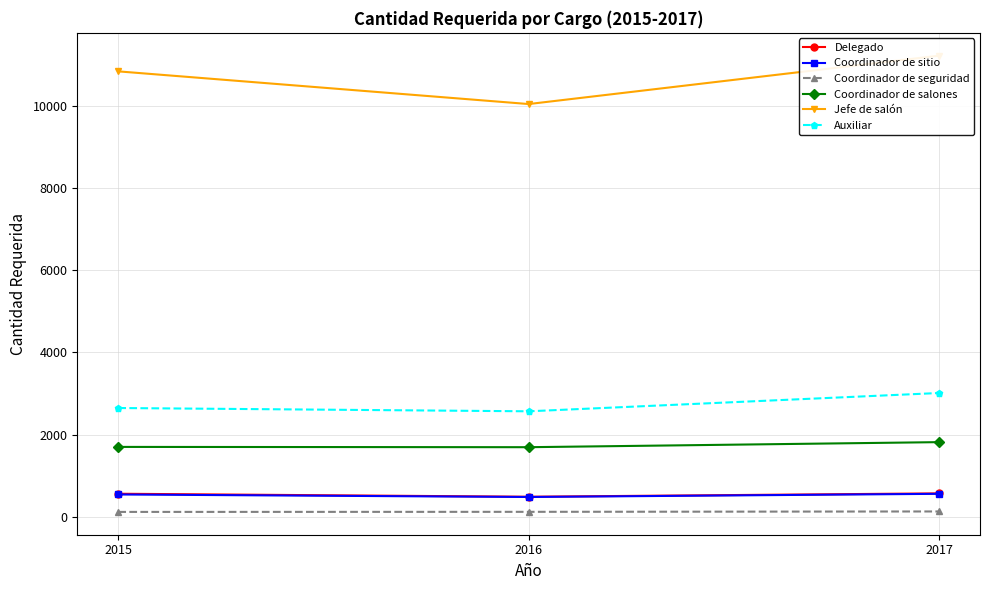

What is the value of the Coordinador de sitio point at the 3rd from the left?

561